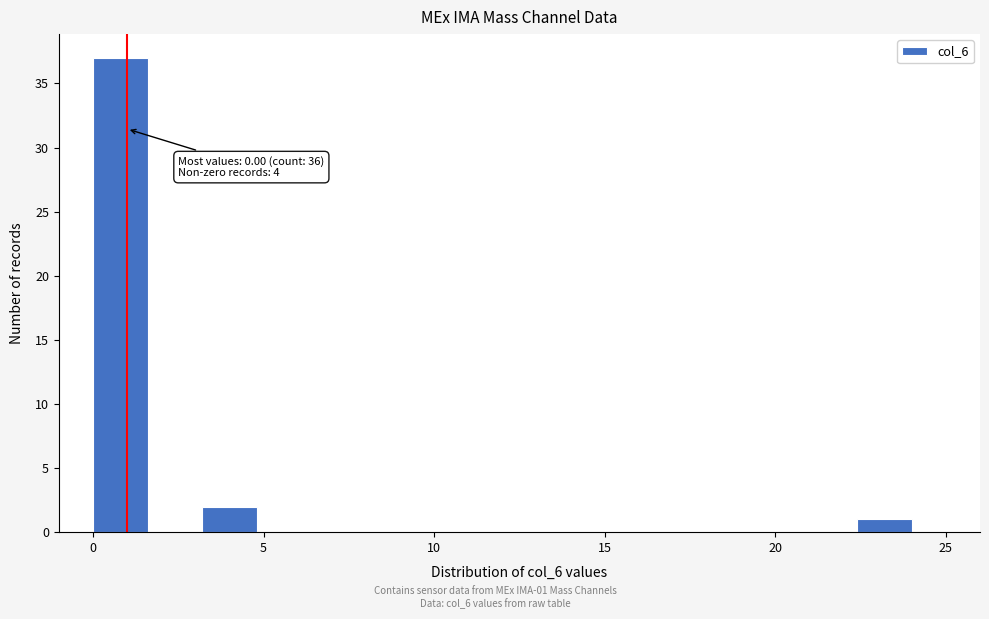

Read against the x-axis, roughly where is the centre of the tallest bar?

1.0